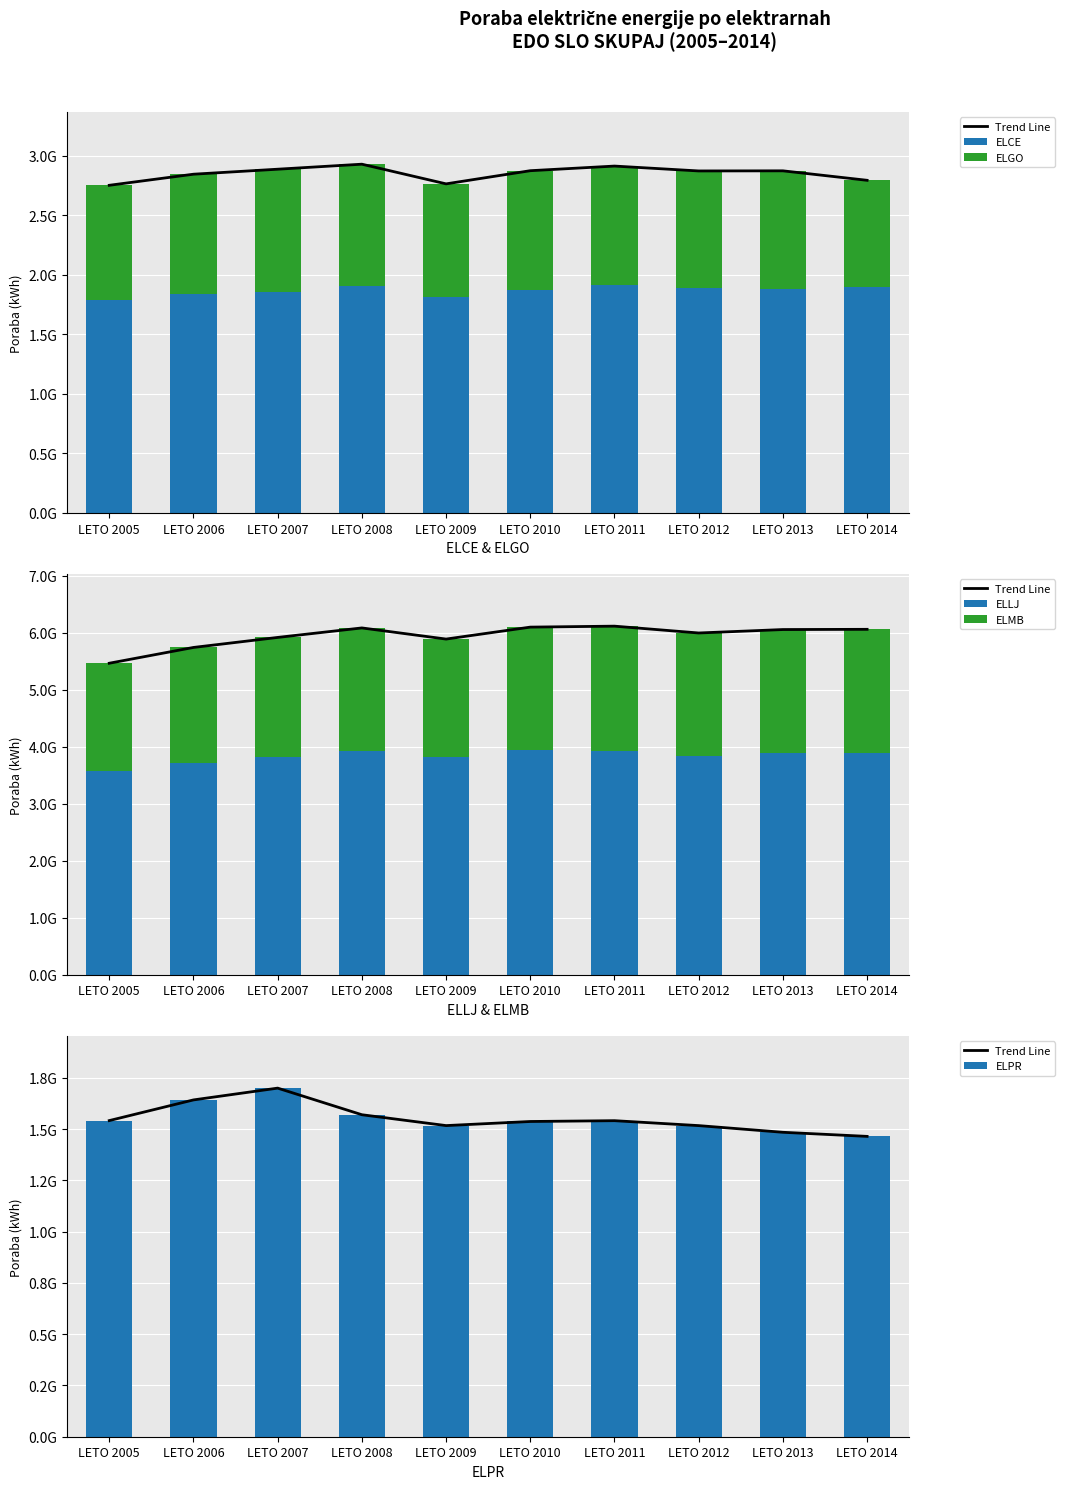

At which category does the chart reach its peak across all series?

LETO 2010